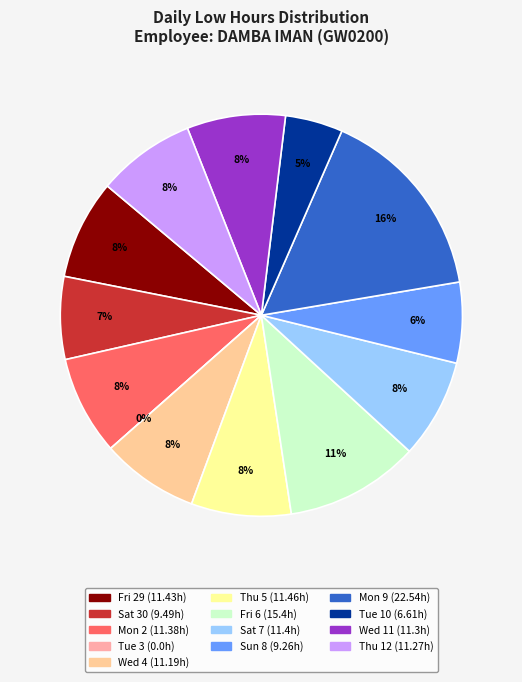

Which category has the biggest portion of the pie?

Mon 9